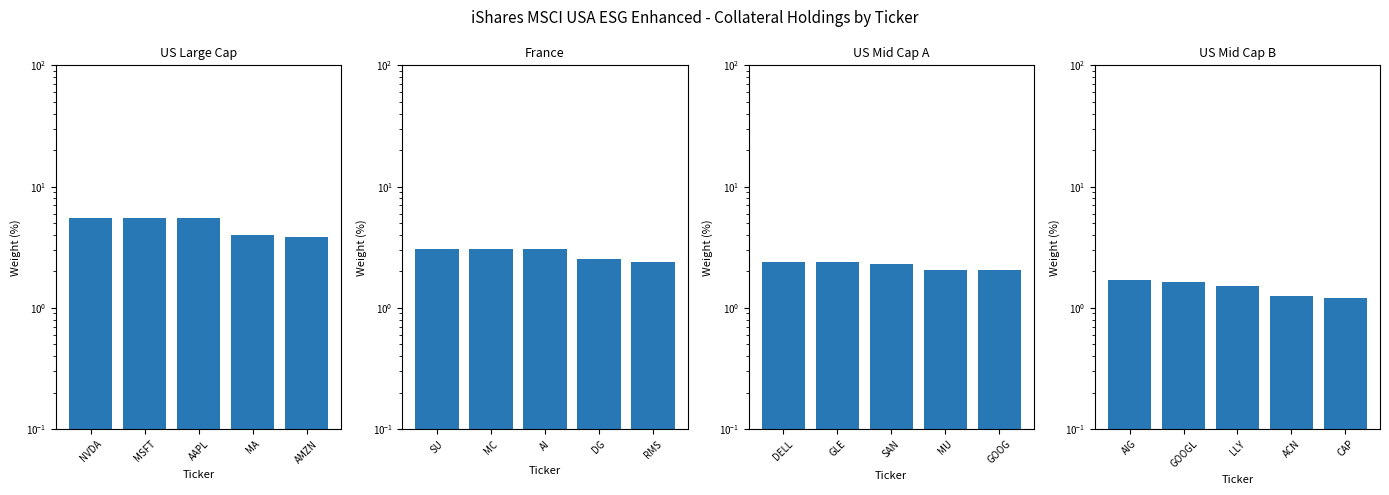

Reading left to right, extract all data points from this chart.

US Large Cap: 5.5	5.5	5.5	4.0	3.9
France: 3.1	3.1	3.0	2.5	2.4
US Mid Cap A: 2.4	2.4	2.3	2.1	2.1
US Mid Cap B: 1.7	1.6	1.5	1.2	1.2